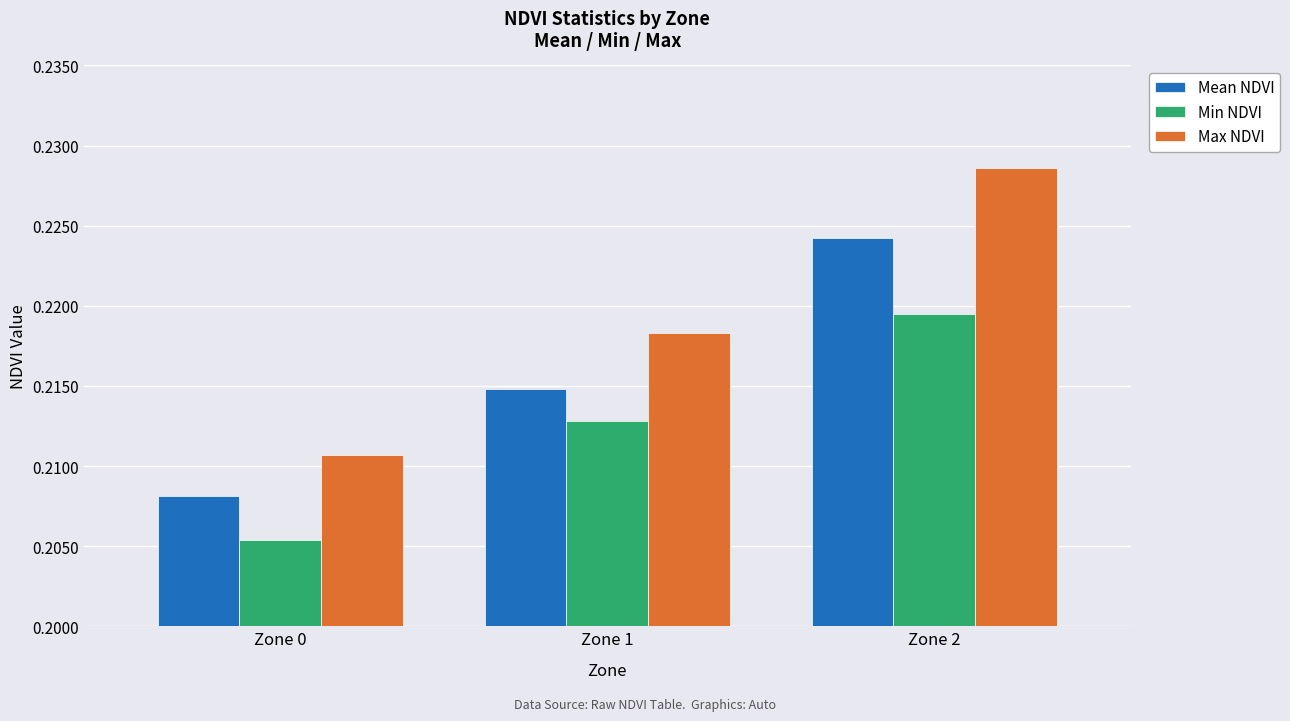

Which series has the largest range (max minus min)?

Max NDVI